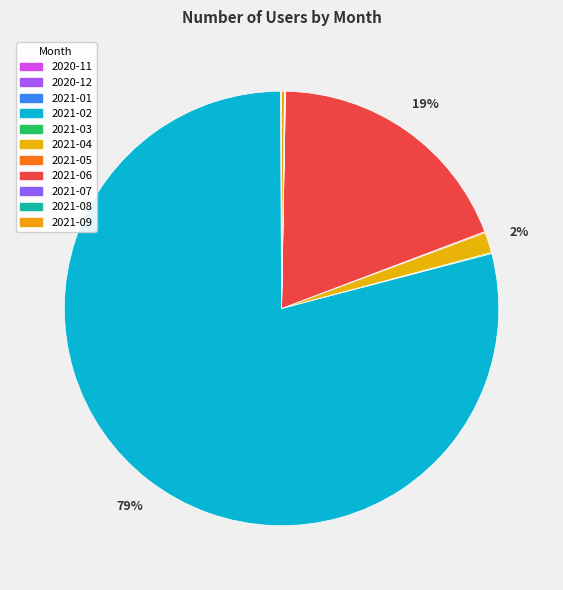

Does 2021-07 account for over 50% of the chart?

No